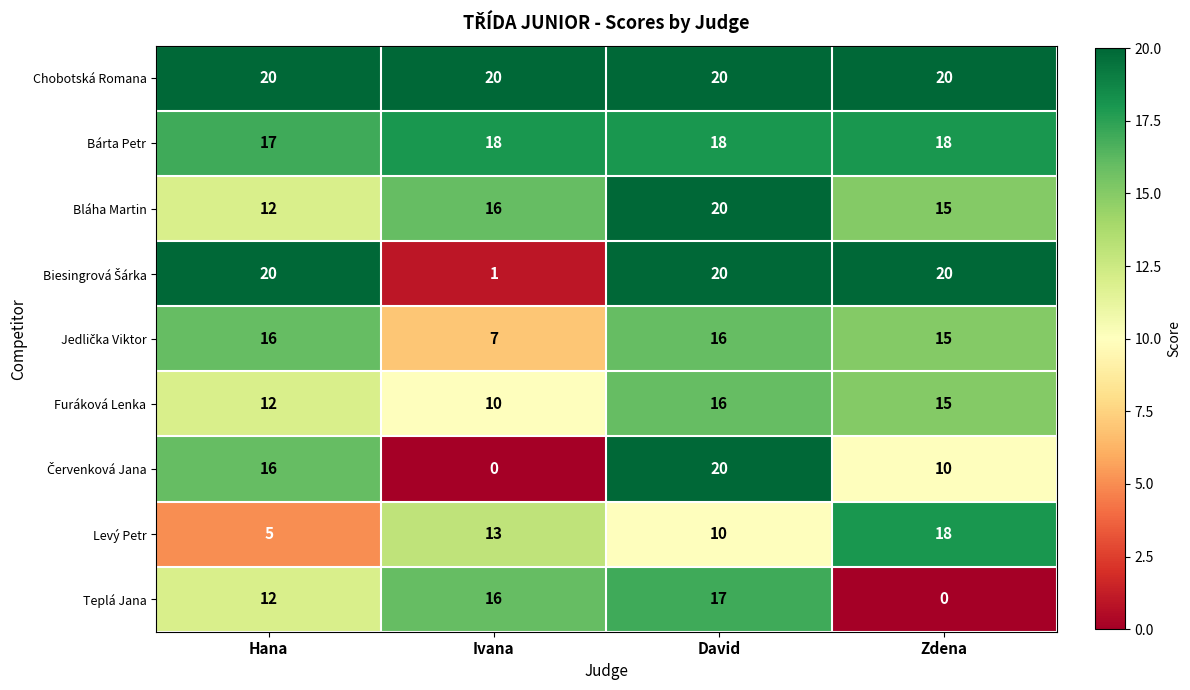

Where does the Furáková Lenka series first go above 15?

David